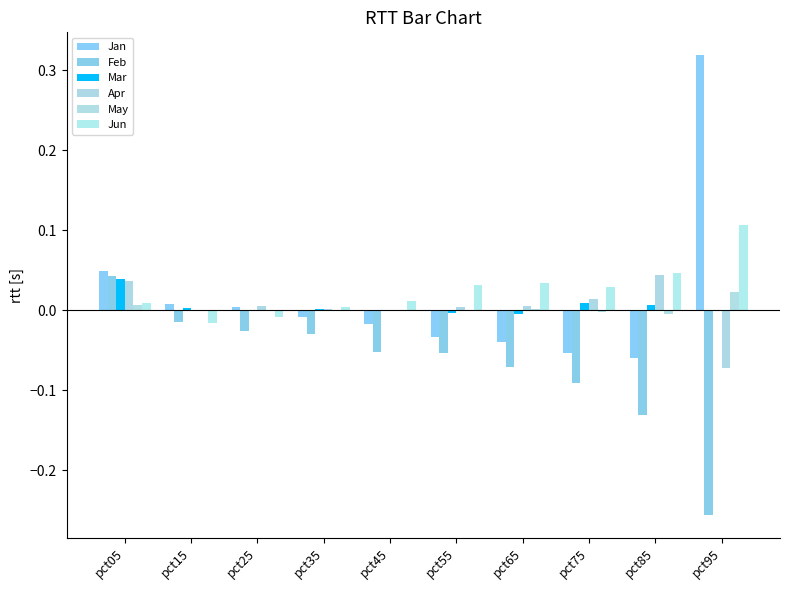

Count the number of data series in this chart.

6